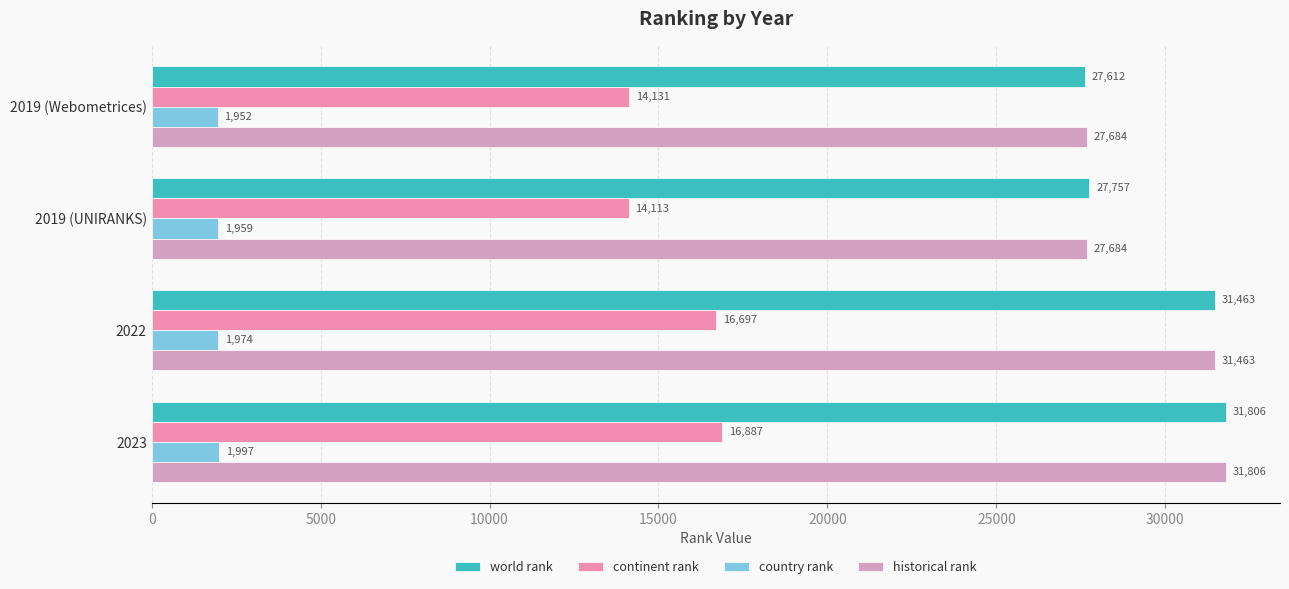

How many country rank values are between 1959 and 1997?

3